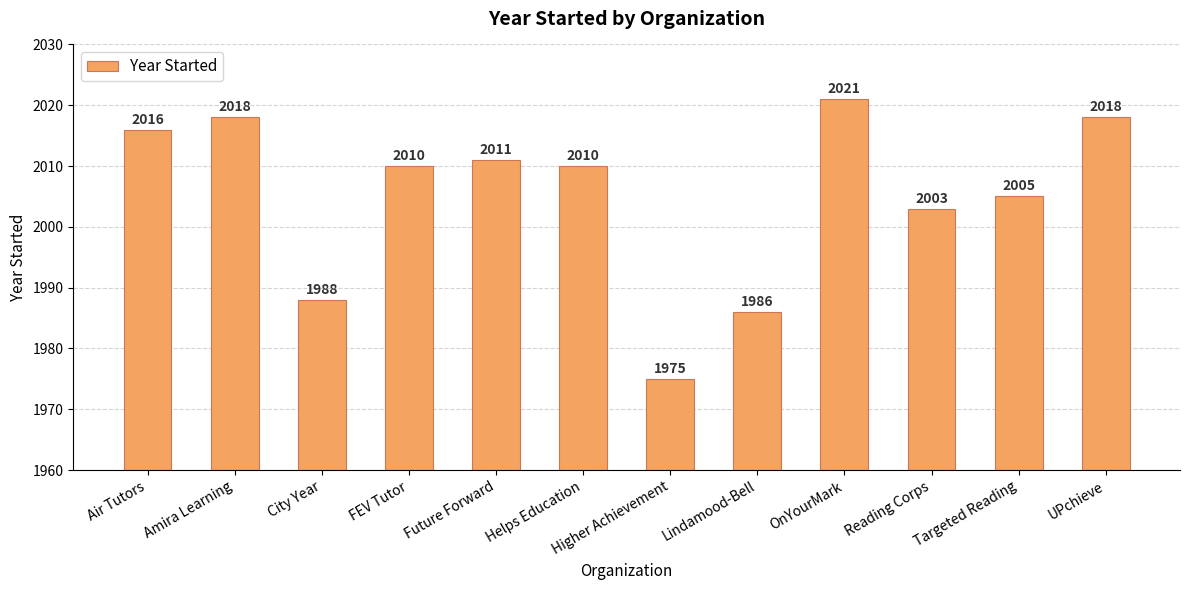

What position from the right is Targeted Reading?

2